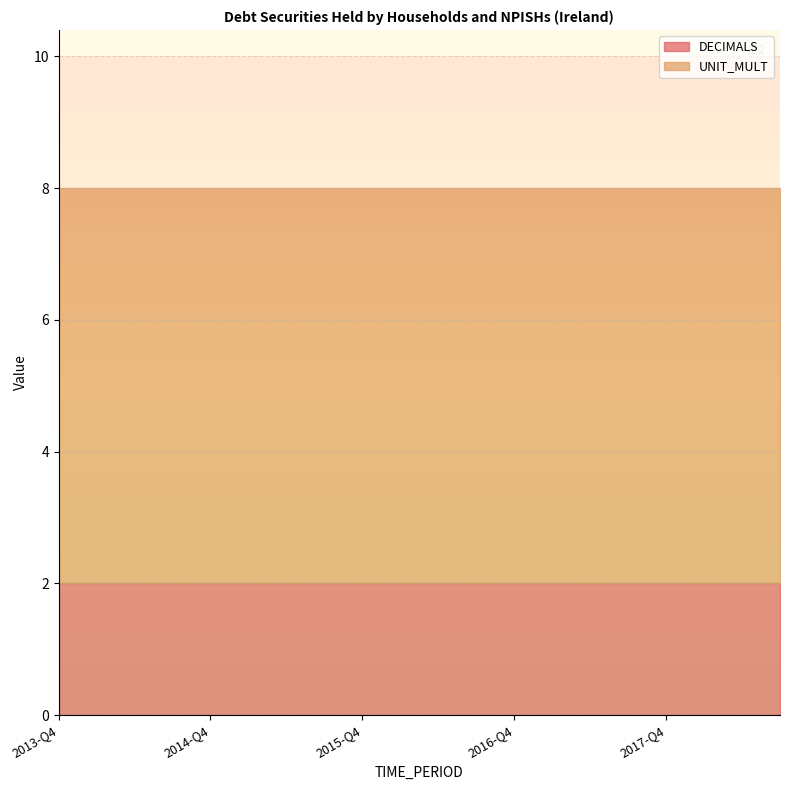

What is the sum of all DECIMALS values?

40